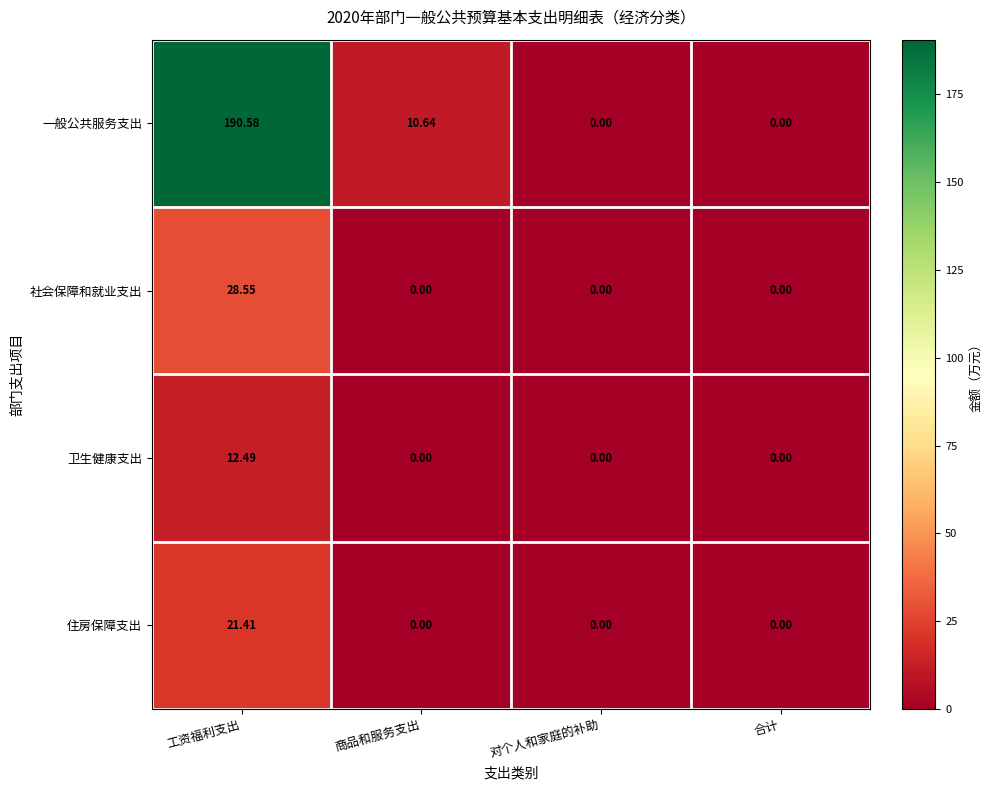

Rank the series at 工资福利支出 from lowest to highest value.

卫生健康支出, 住房保障支出, 社会保障和就业支出, 一般公共服务支出